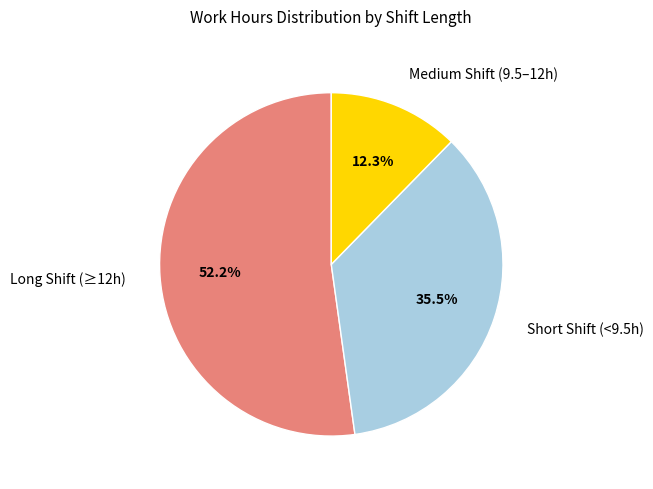

Does any single category account for the majority?

Yes